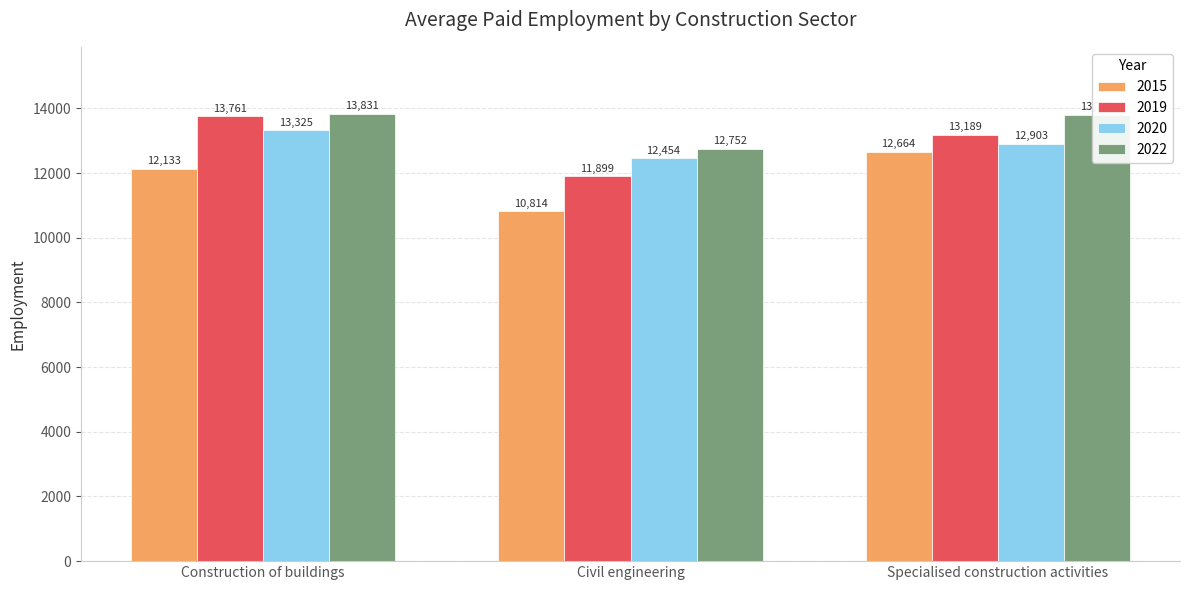

What is the spread (max minus min) of values at Construction of buildings?

1698